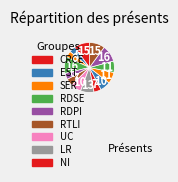

How many segments does this pie chart have?

14